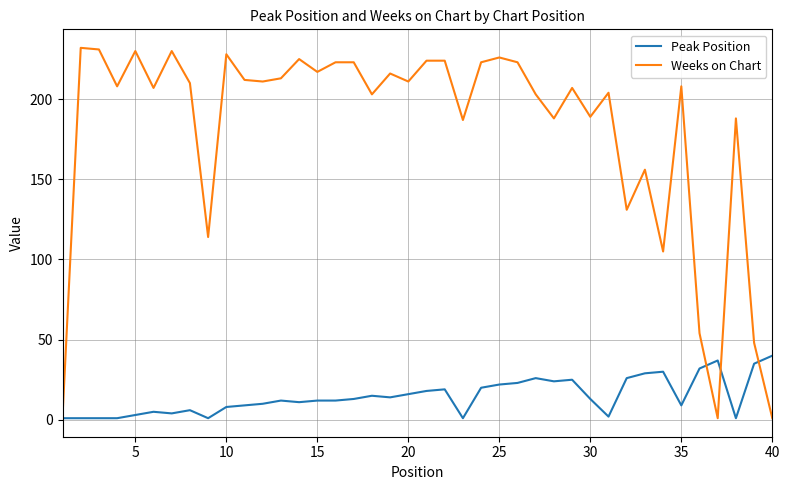

Rank the series by their average value, from highest to lowest.

Weeks on Chart, Peak Position